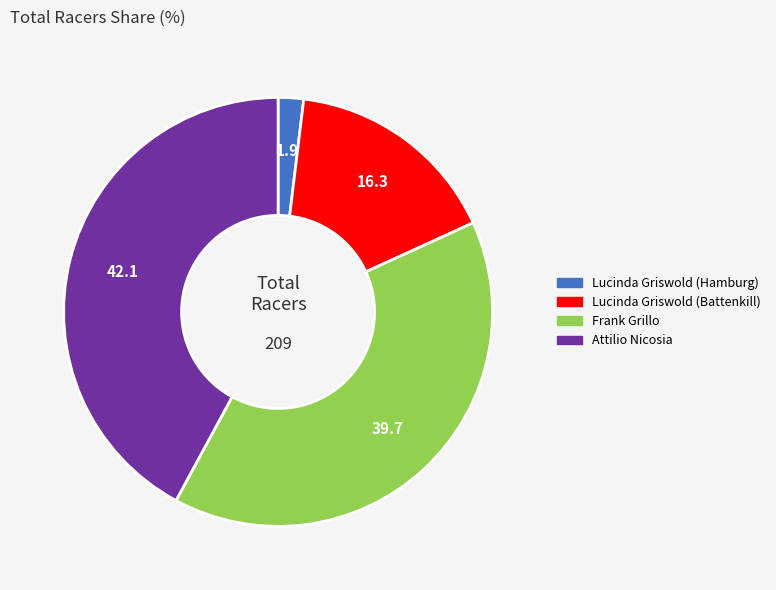

Do Lucinda Griswold (Battenkill) and Frank Grillo together represent more than half of the pie?

Yes